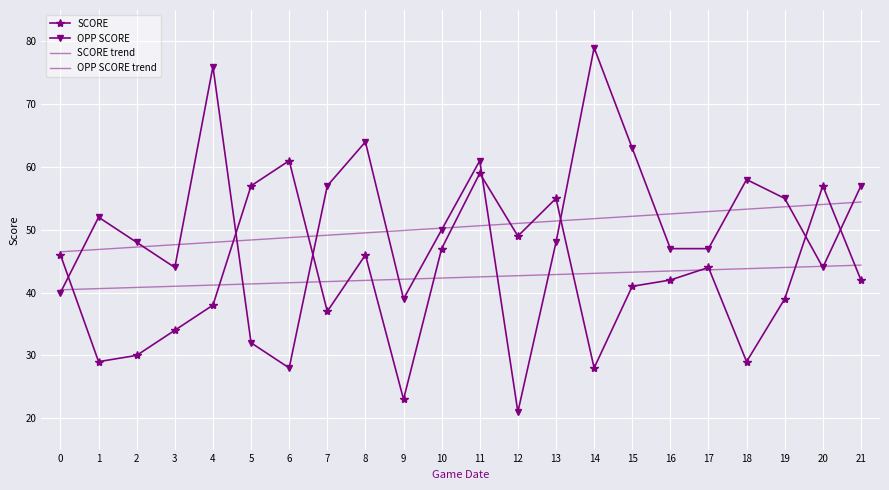

Which category has the lowest value in the OPP SCORE series?

12